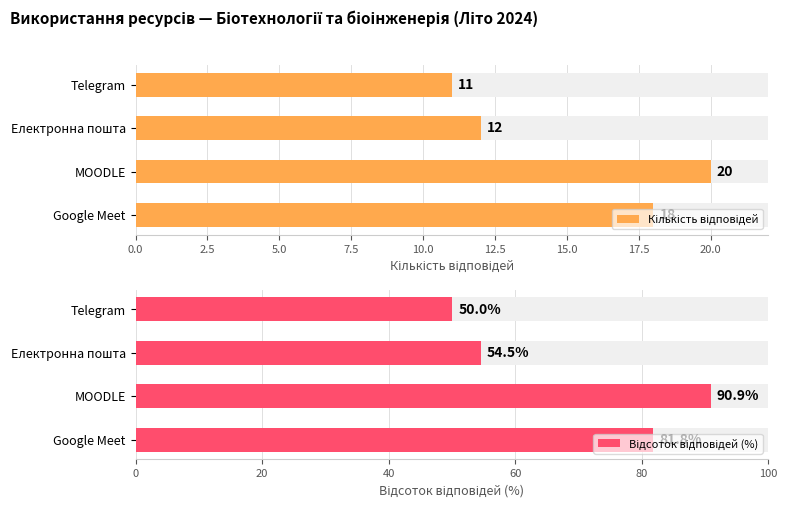

What is the difference between the maximum and second lowest values in the Відсоток відповідей (%) series?

36.4